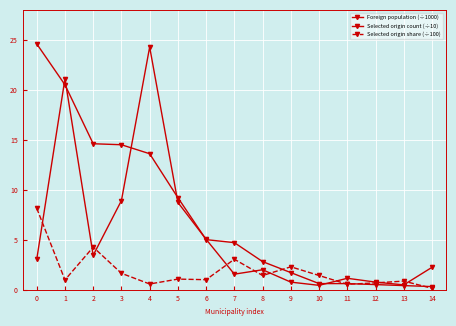

What is the value of the Foreign population (÷1000) point at the 6th from the left?

8.7